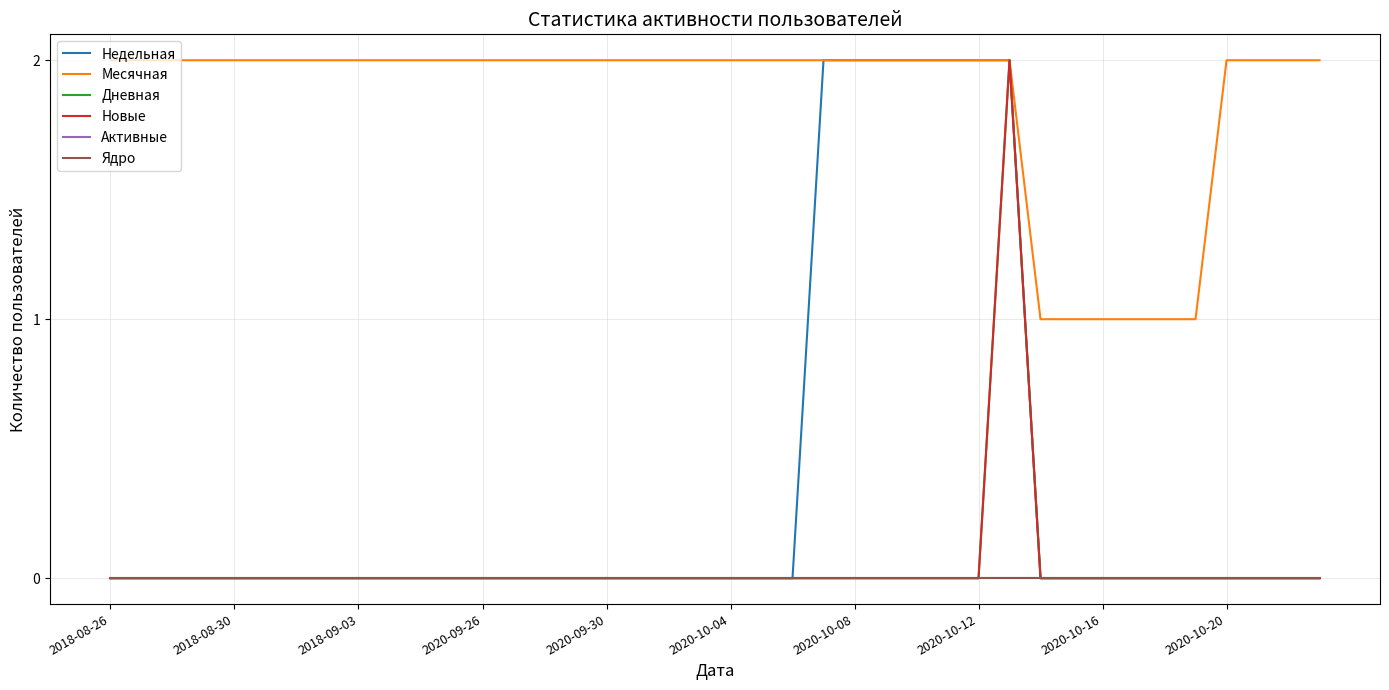

How many lines are shown in the chart?

6